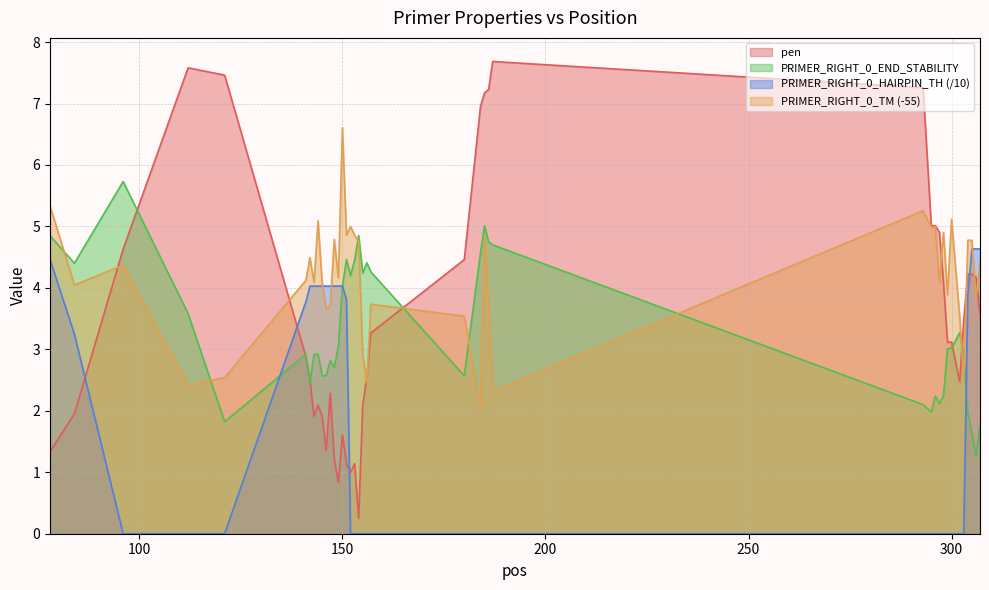

What is the value of the pen point at the 11th from the left?

1.4